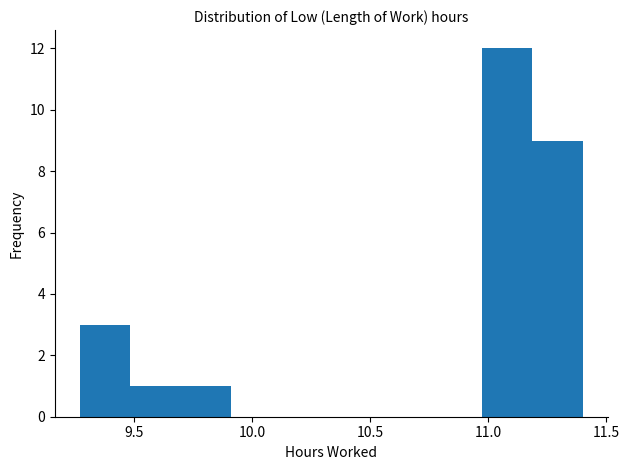

Over which range of the x-axis is the bar tallest?

10.95 to 11.20